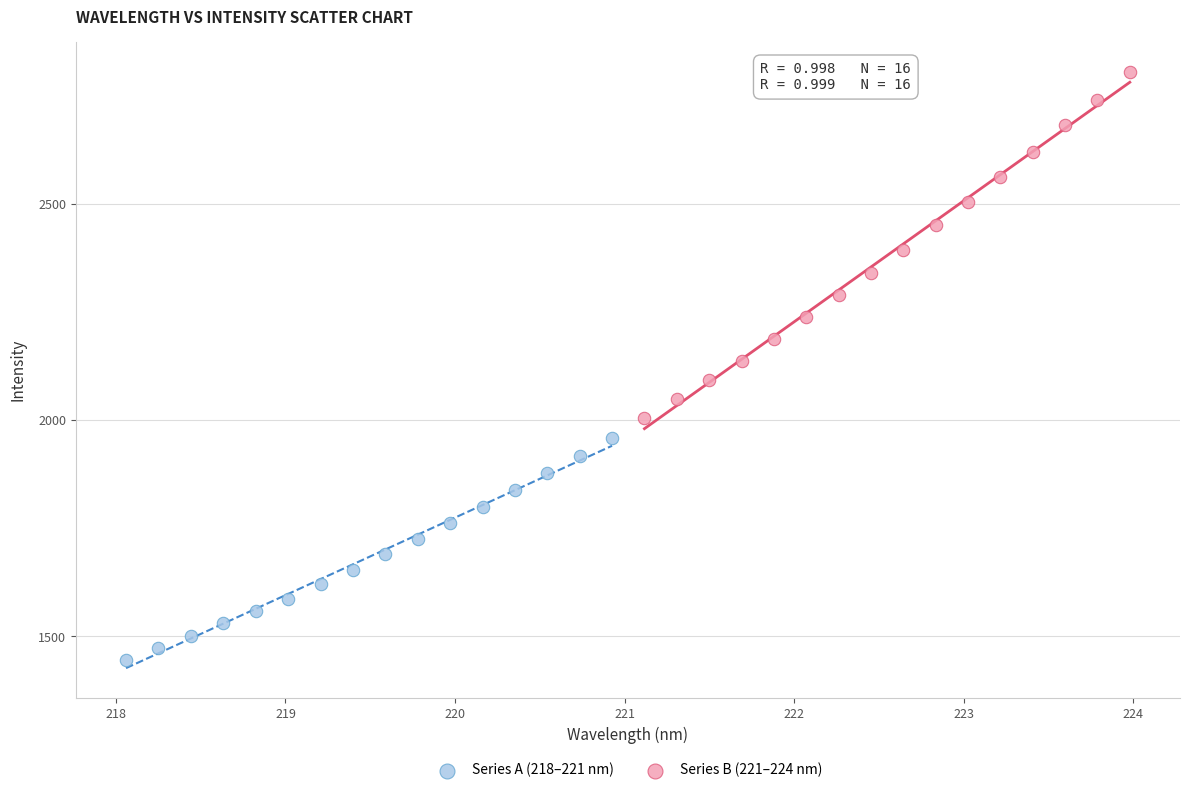

Which series has the largest Y range (max minus min)?

Series B (221–224 nm)